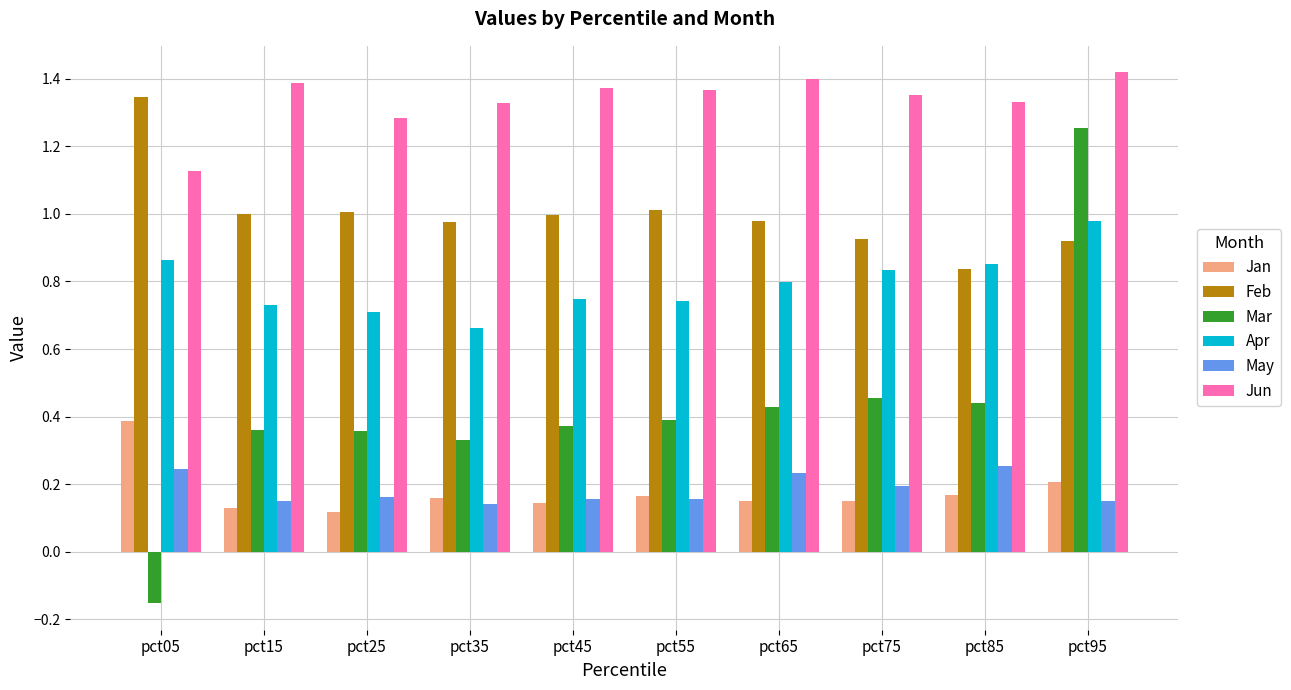

What is the difference between the highest and lowest values at pct35?

1.2